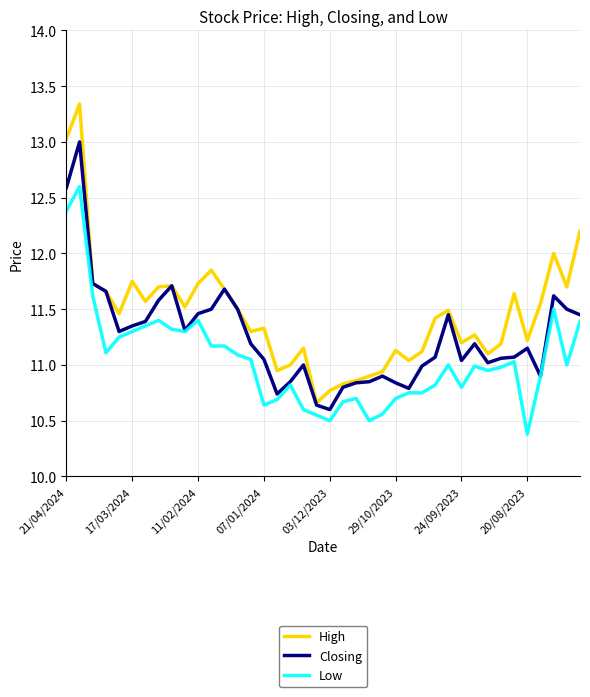

True or false: Low and High cross at least once.

False